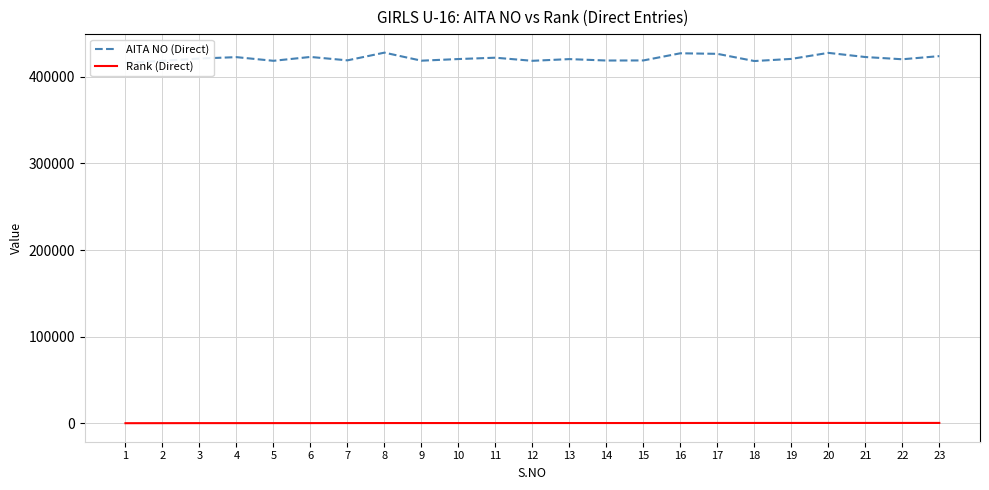

At 22, list the series in order from largest to smallest.

AITA NO (Direct), Rank (Direct)